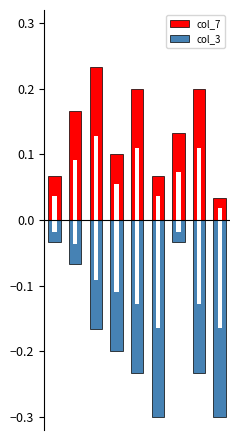

What is the sum of the col_7 values at 1 and 6?

0.3